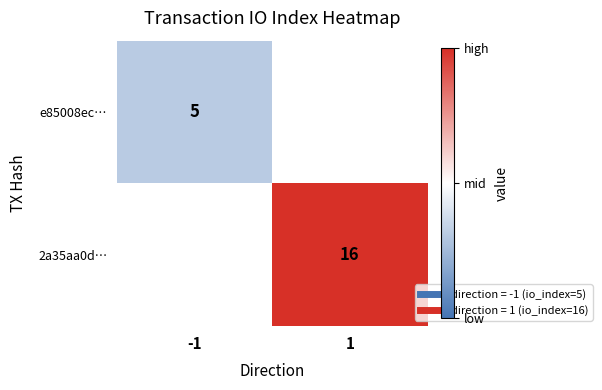

Which series has the widest spread of values?

e85008ec…